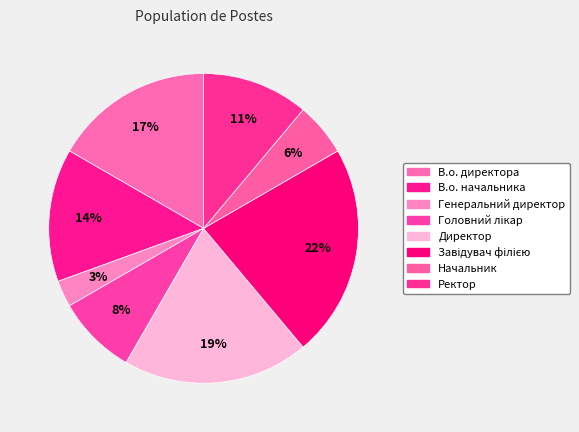

Is there a majority slice in this chart?

No